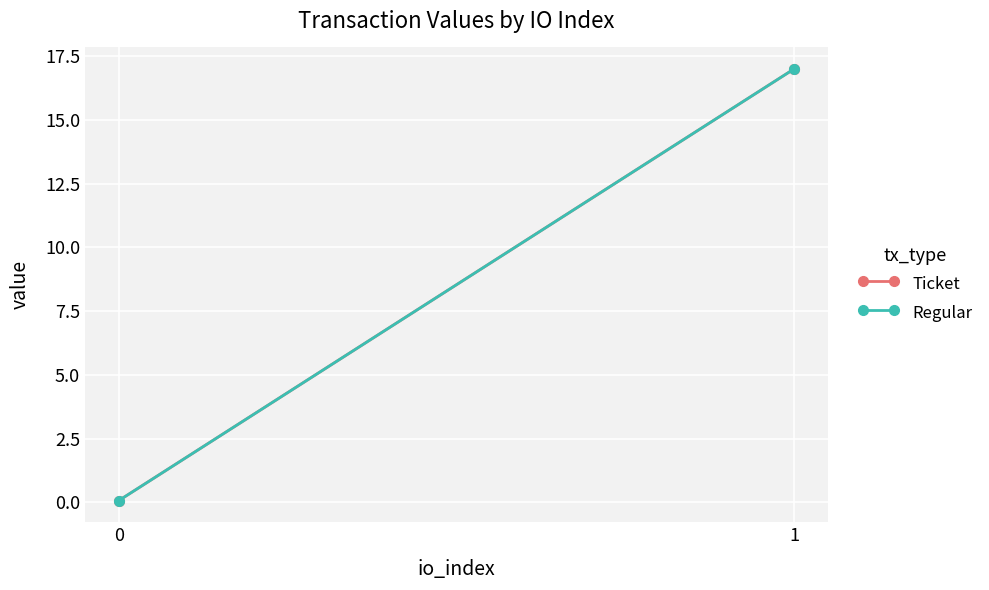

List the series in order of their peak value, lowest first.

Ticket, Regular